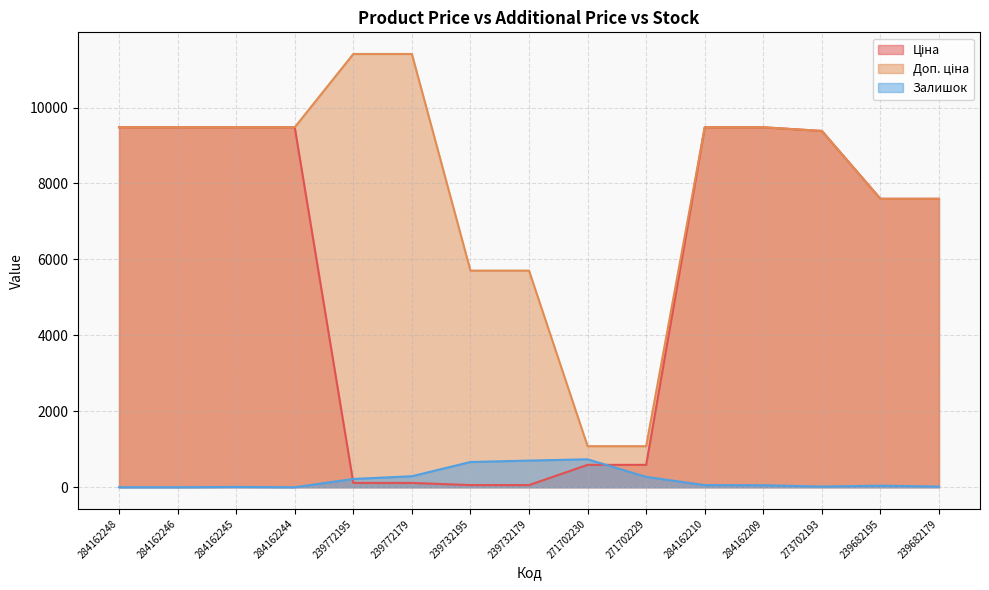

What is the value of the Ціна point at the 9th from the left?

589.9